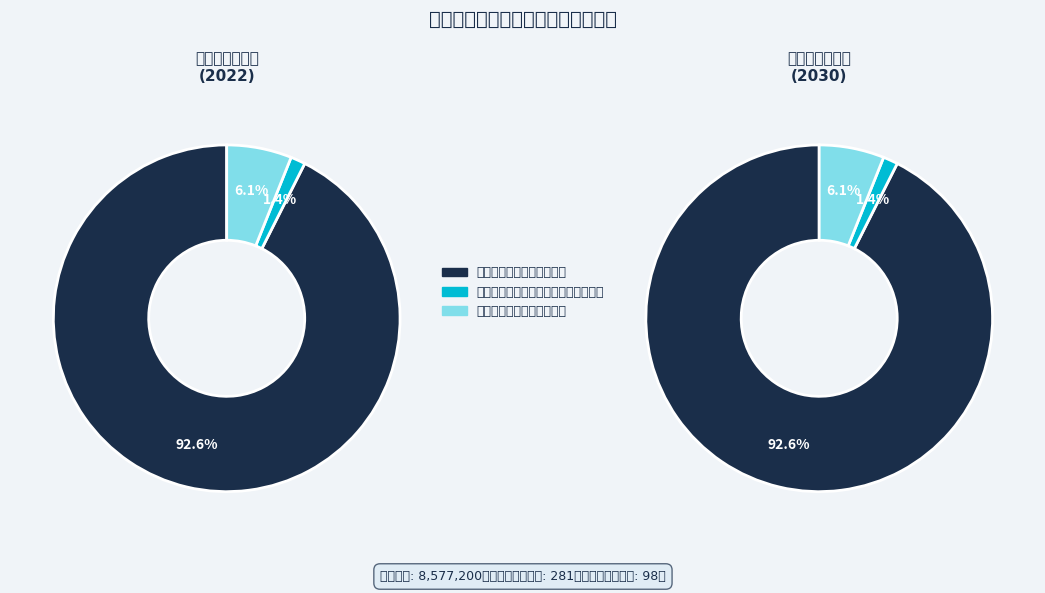

To the nearest percent, what is the average slice percentage?

33%